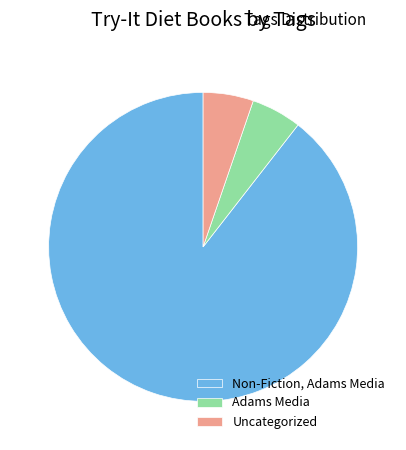

How many segments does this pie chart have?

3